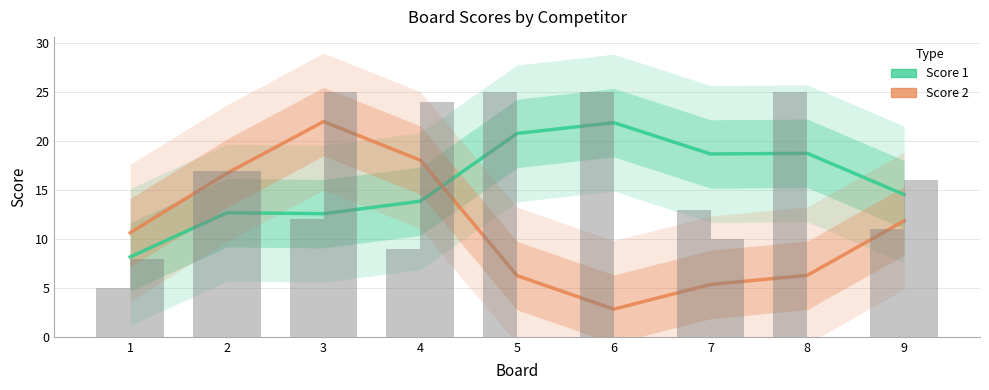

At which label does Score 2 first exceed 10?

1